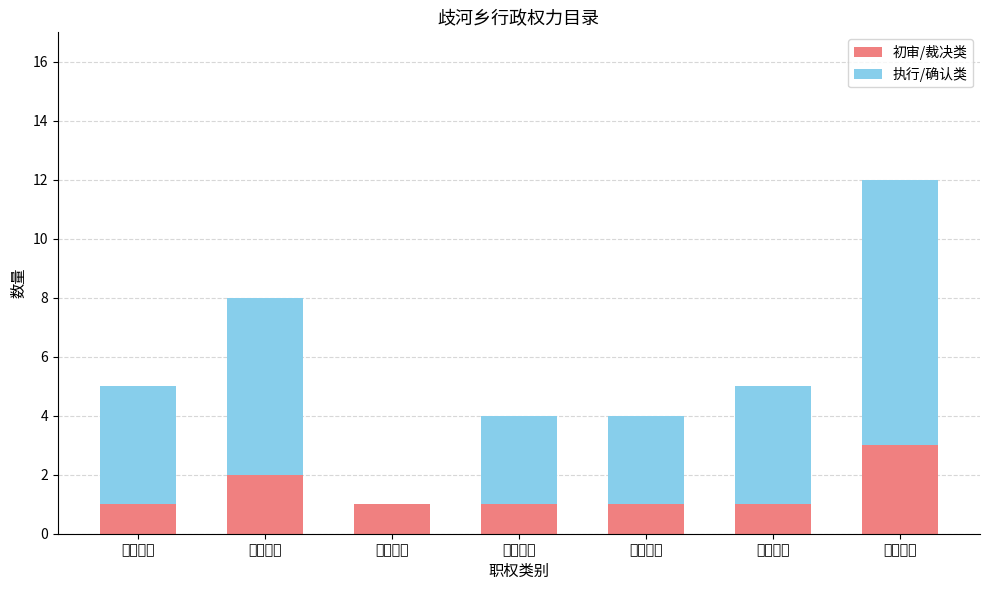

Is it true that 初审/裁决类 equals 1 at 行政许可?

True